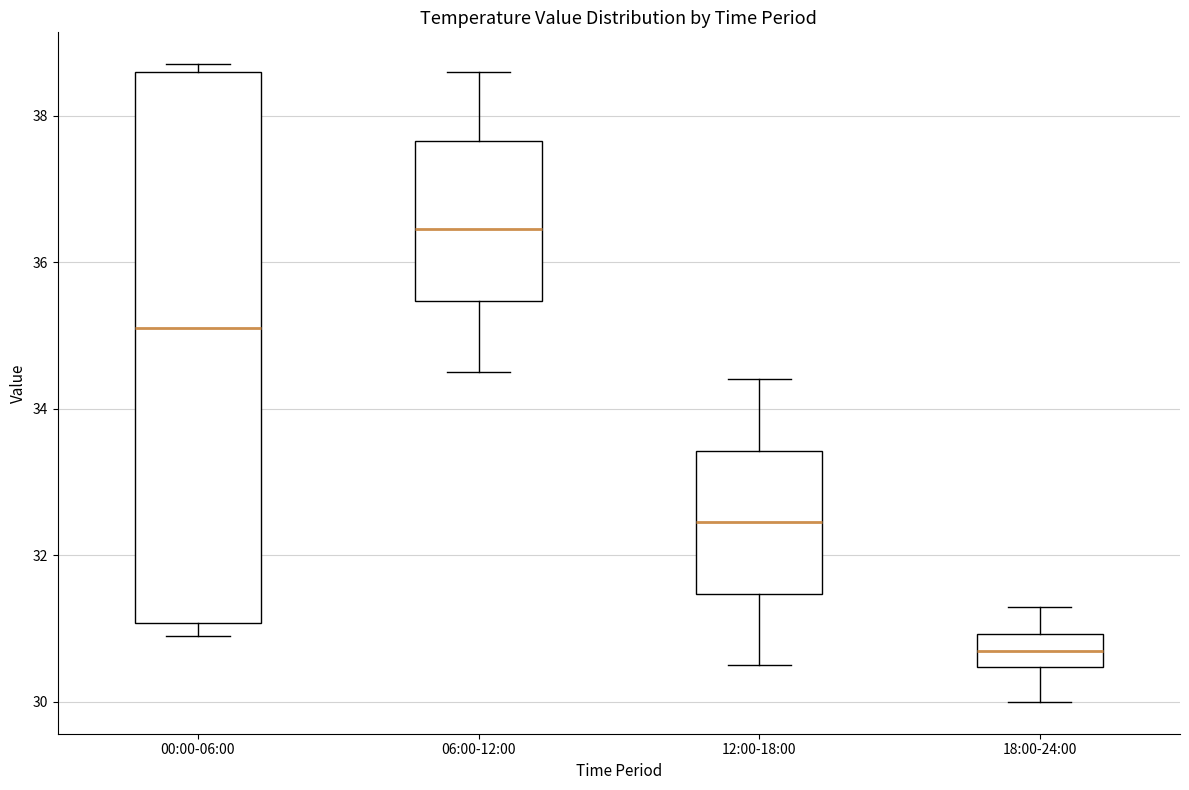

Reading left to right, transcribe this box plot: for each box, give where its median line is, the range the box spans, and where its two whiskers end, as read against the y-axis. The values are not printed on the chart, so give them approximately, as read against the axis.

00:00-06:00: median 35.2, box 31.0 to 38.6, whiskers 31.0 (just below the box's lower edge) to 38.8
06:00-12:00: median 36.4, box 35.4 to 37.6, whiskers 34.6 to 38.6
12:00-18:00: median 32.4, box 31.4 to 33.4, whiskers 30.6 to 34.4
18:00-24:00: median 30.8, box 30.4 to 31.0, whiskers 30.0 to 31.4